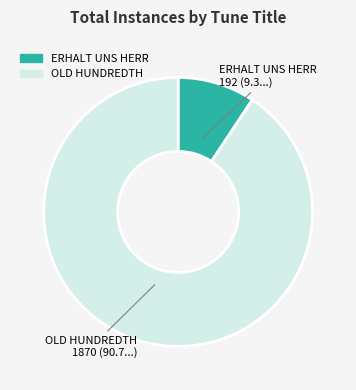

Rank the categories by value from lowest to highest.

ERHALT UNS HERR, OLD HUNDREDTH